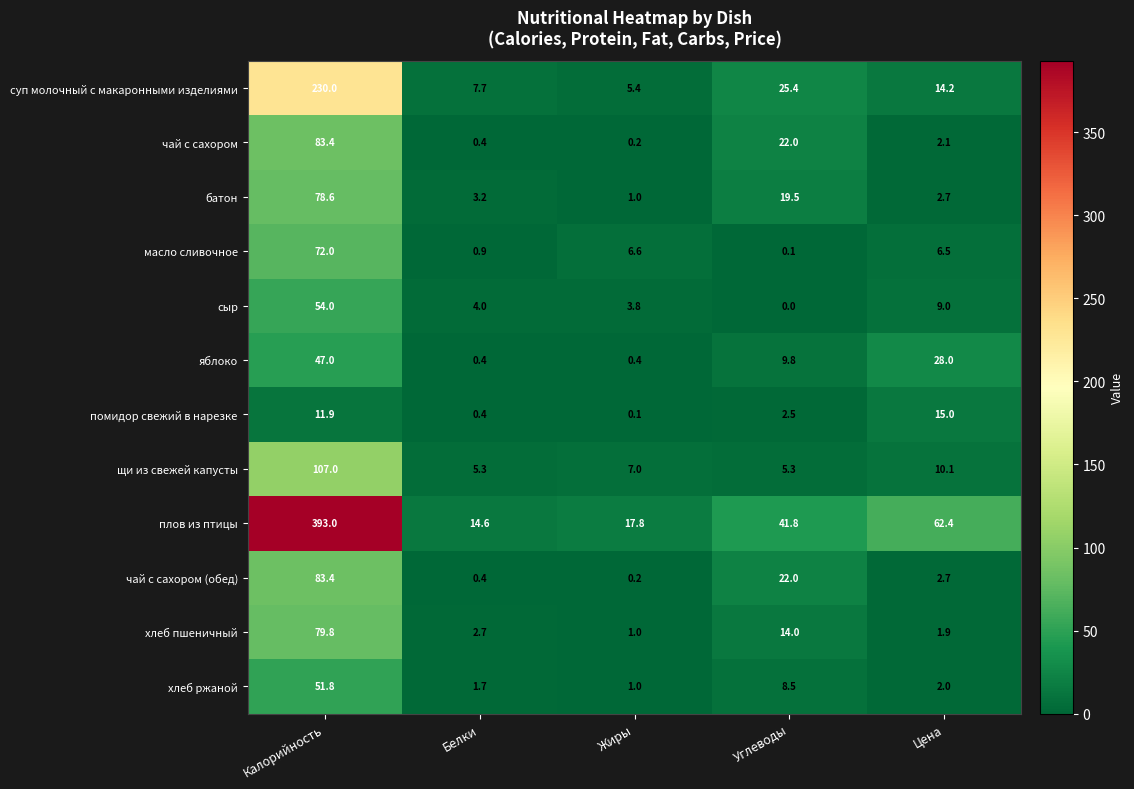

List the labels in order of чай с сахором value, smallest first.

Жиры, Белки, Цена, Углеводы, Калорийность